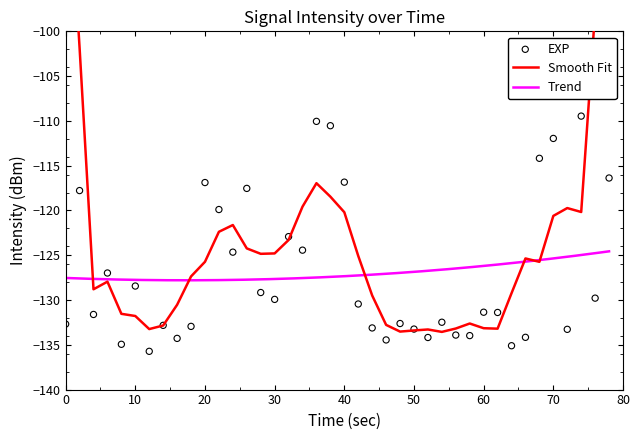

What is the maximum value for Trend?

-124.6